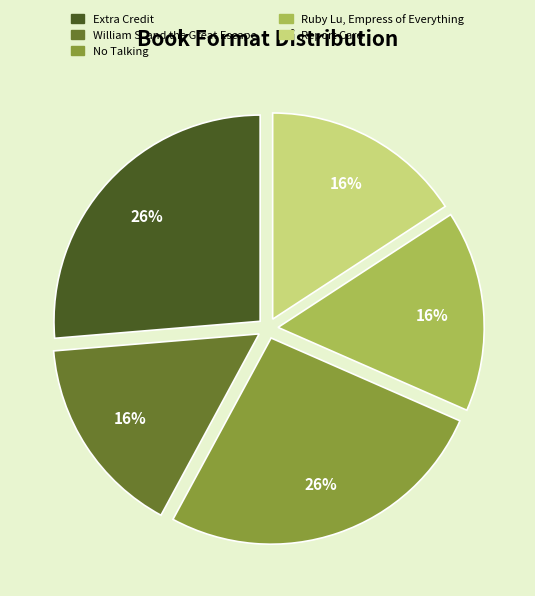

Is there a majority slice in this chart?

No